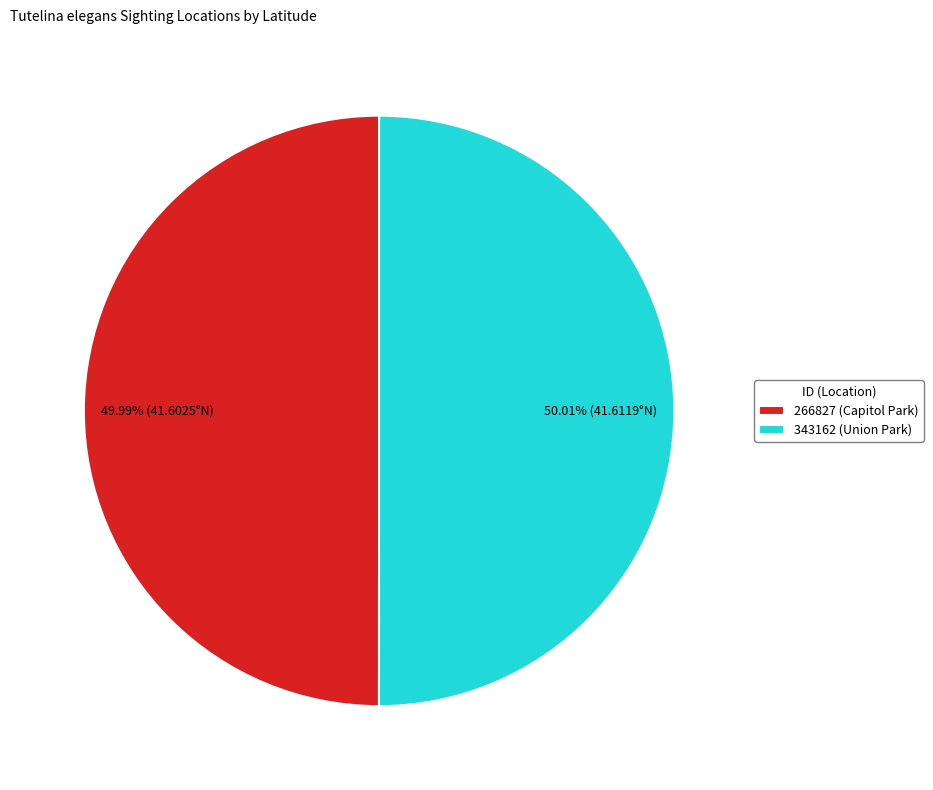

How many slices are in this pie chart?

2